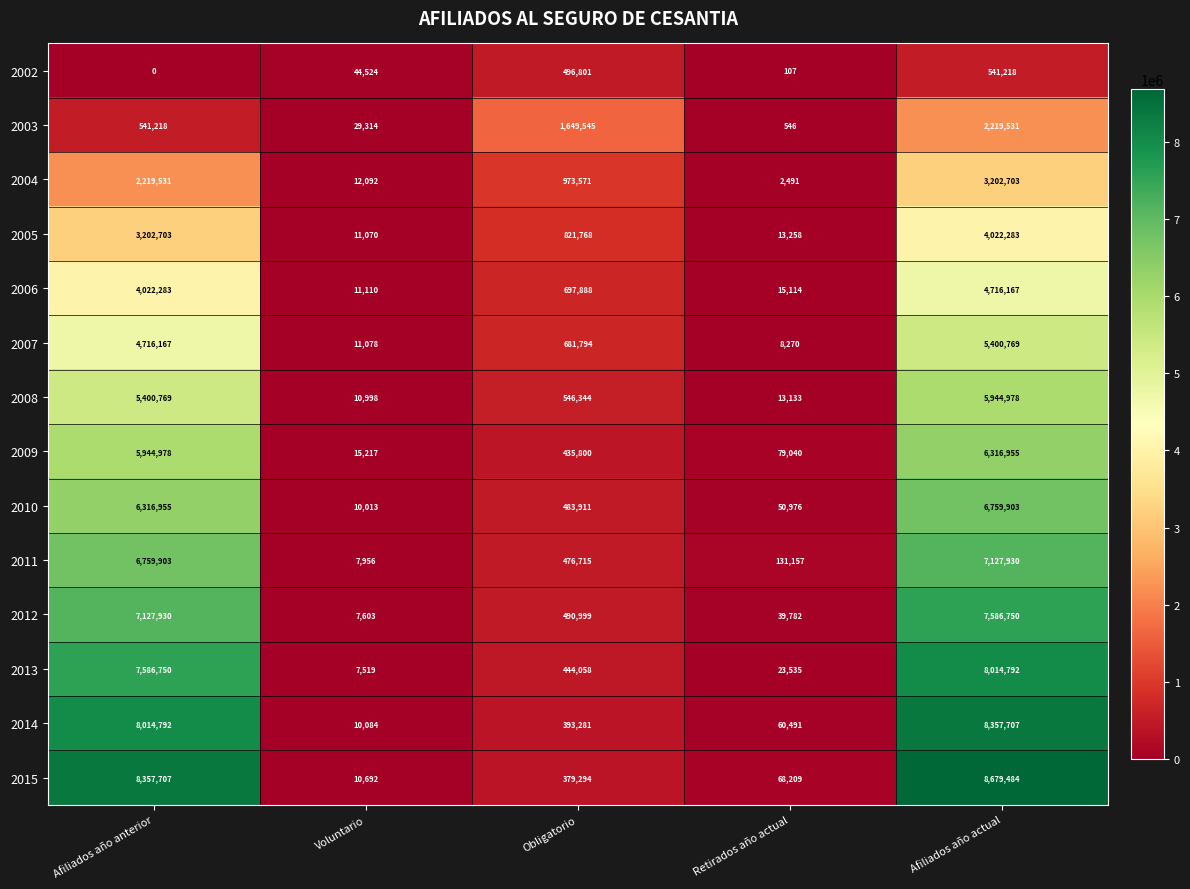

How many categories are shown in the chart?

5